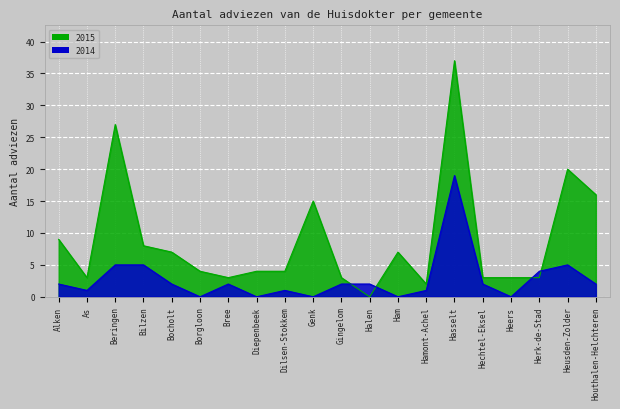

How many data points in 2015 are less than 4?

8